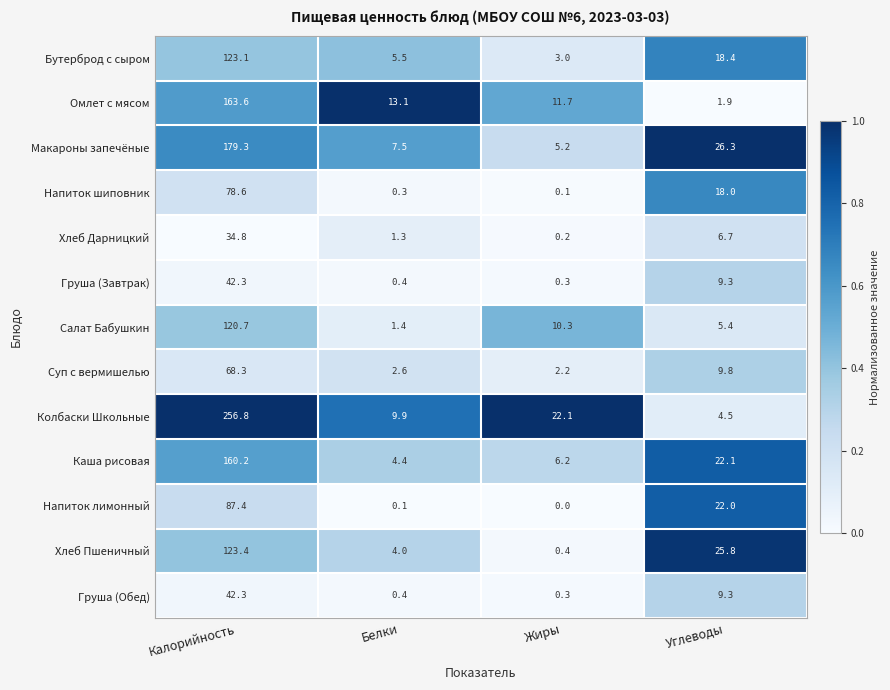

Between Жиры and Углеводы, which series saw the biggest shift?

Хлеб Пшеничный